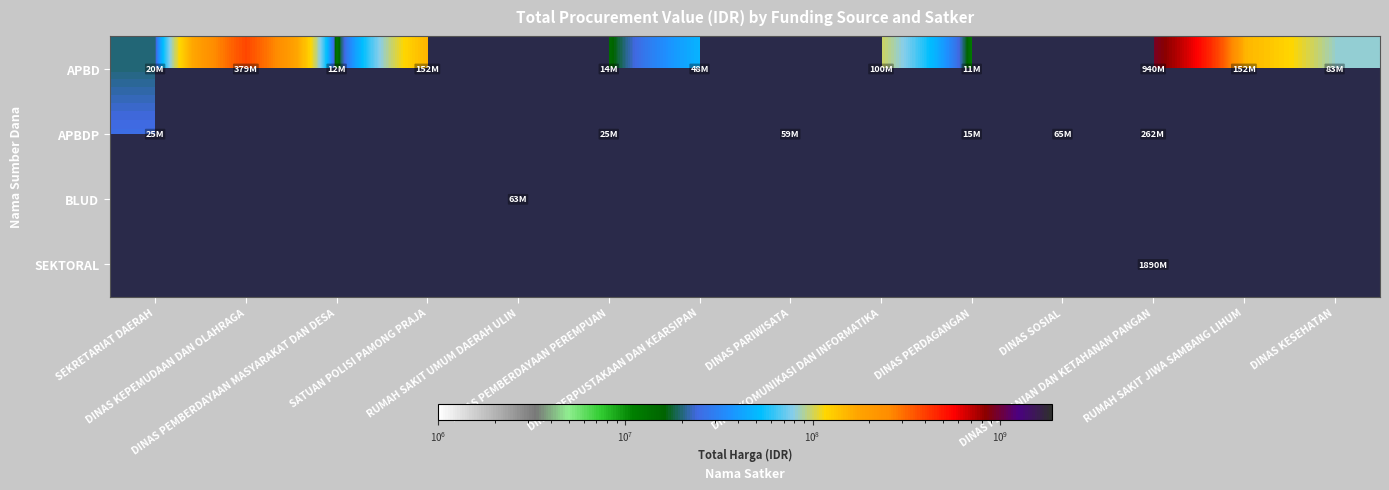

Where is APBD nearest to the value 475460890?

DINAS KEPEMUDAAN DAN OLAHRAGA